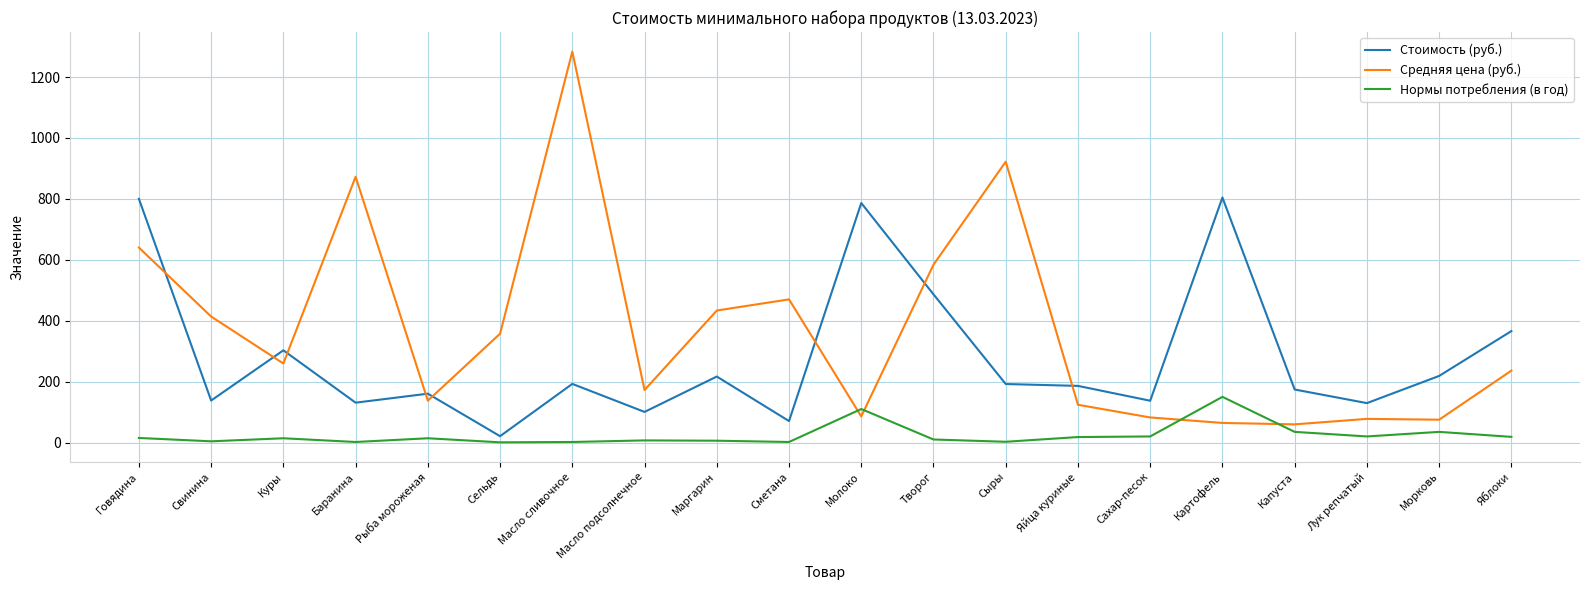

What value does the Нормы потребления (в год) series have at Масло сливочное?

1.8